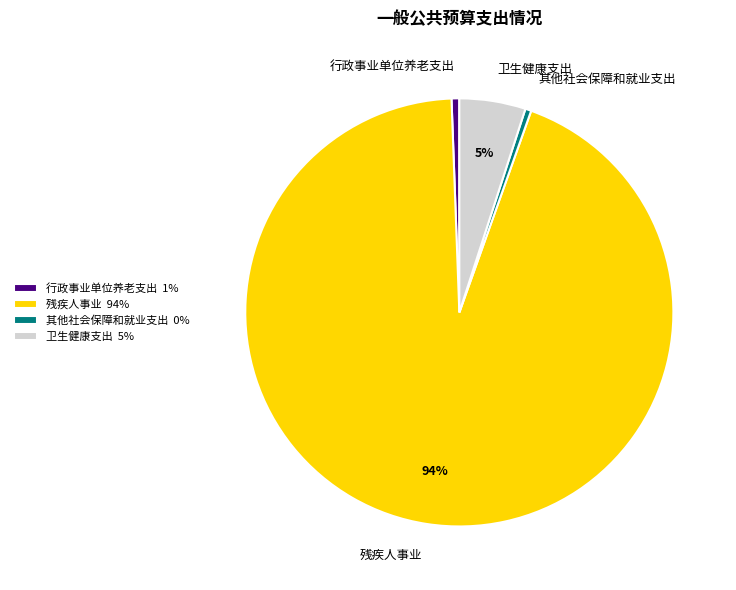

Is it true that 行政事业单位养老支出 is 1% of the pie?

True